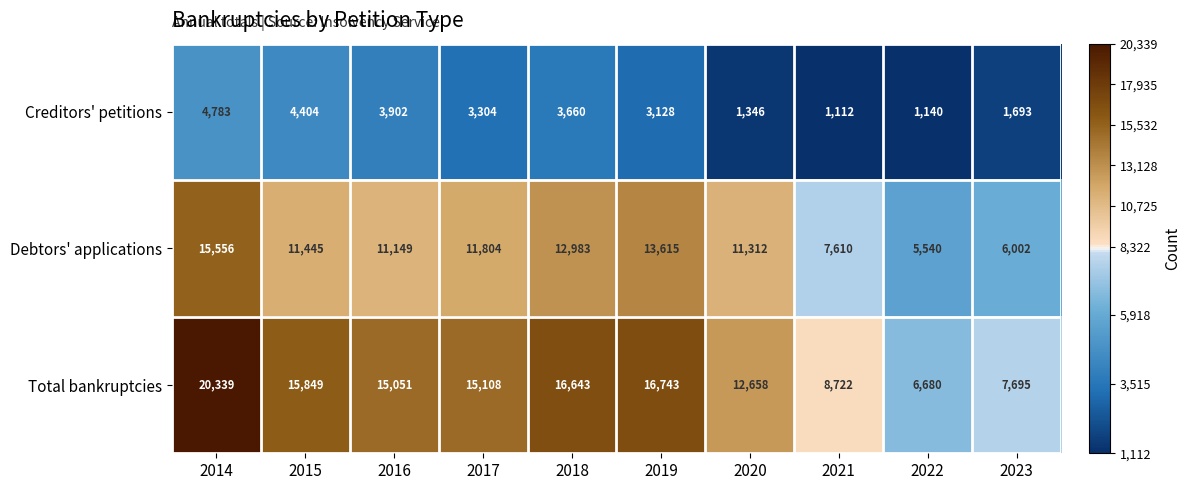

At which category does the chart reach its minimum across all series?

2021